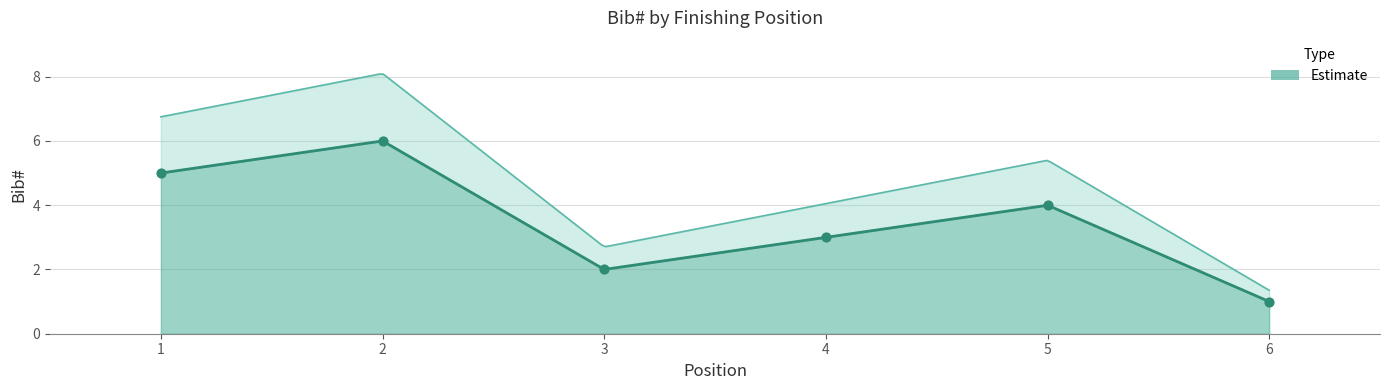

What is the change in value from 2 to 6?

-5